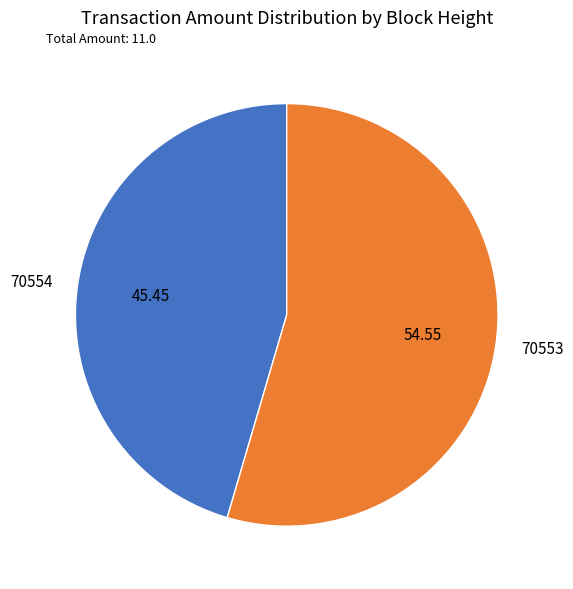

The 70554 slice represents 45% of the pie. True or false?

True